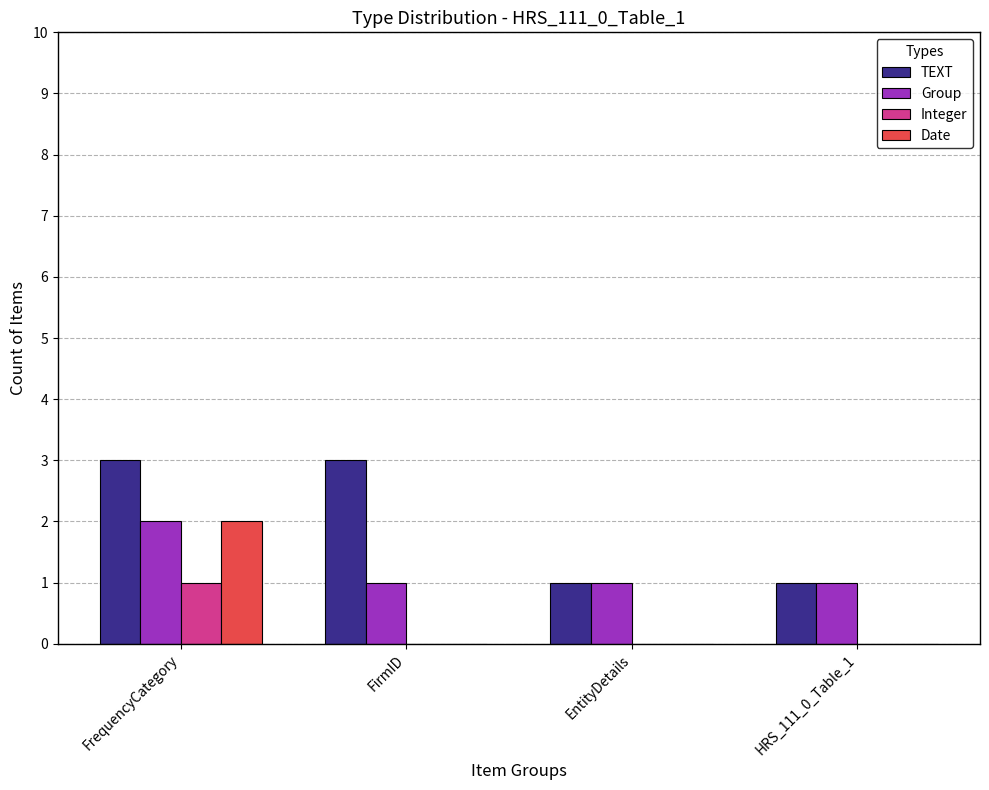

At which label does Date reach its peak?

FrequencyCategory